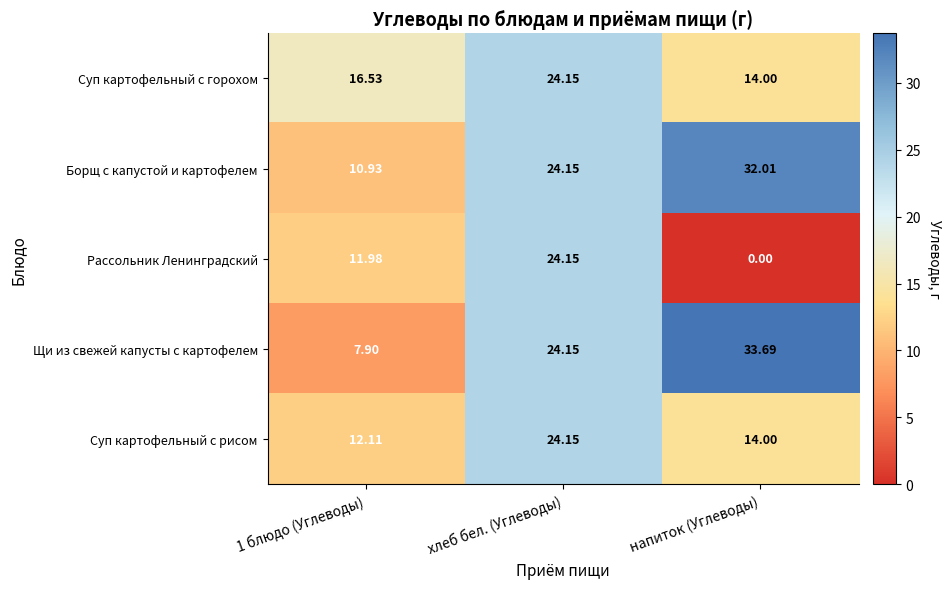

At which category is the sum across all series the highest?

хлеб бел. (Углеводы)